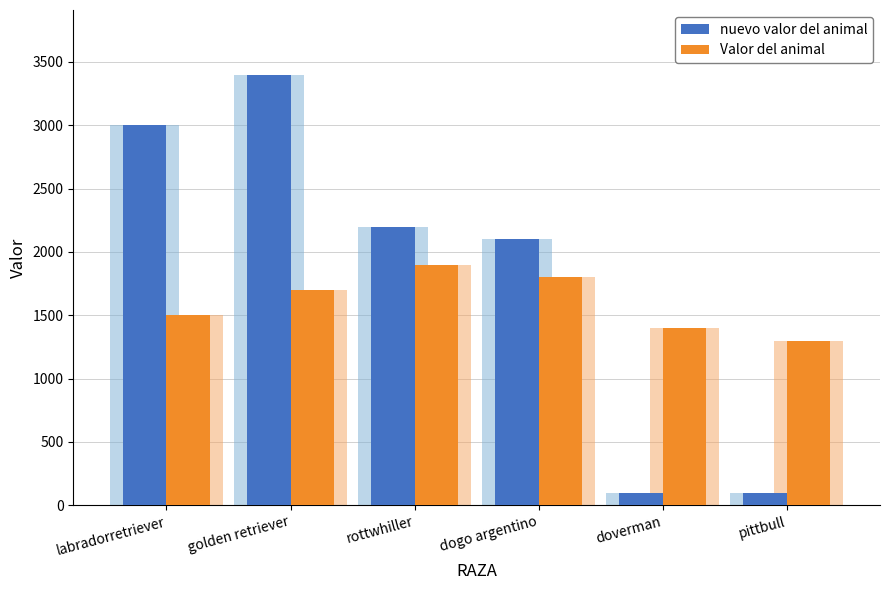

Is it true that Valor del animal equals 1900 at rottwhiller?

True